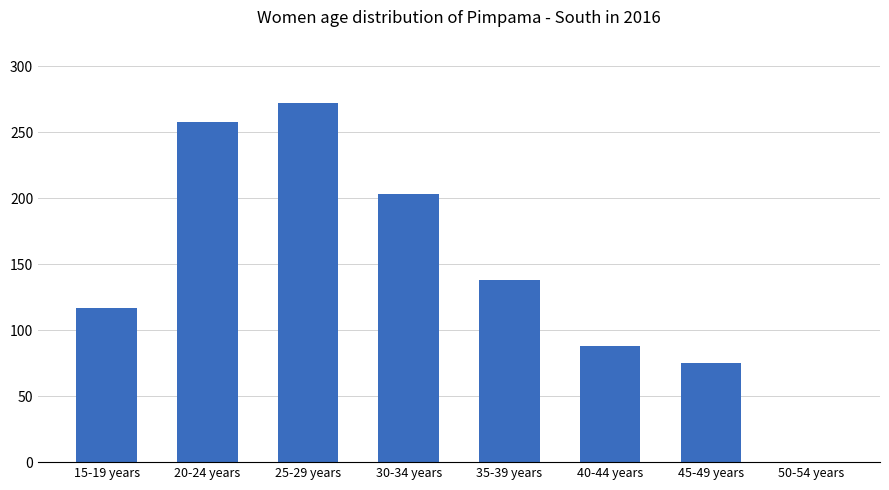

What is the change in value from 20-24 years to 25-29 years?

+14